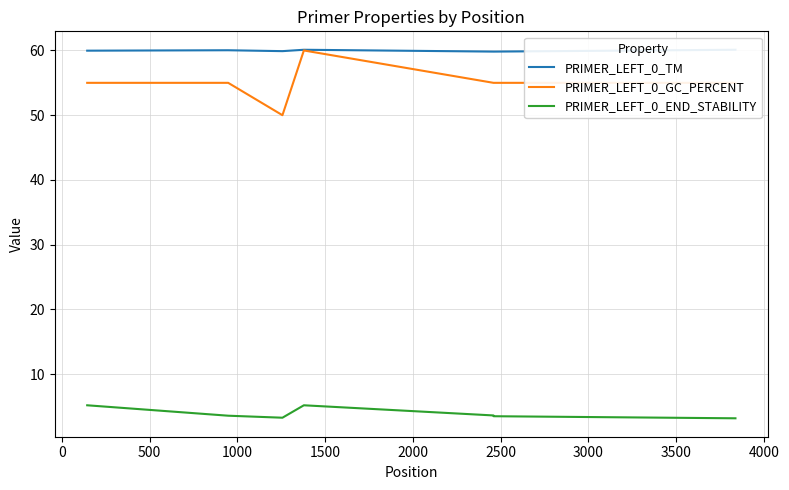

Which series has the widest spread of values?

PRIMER_LEFT_0_GC_PERCENT